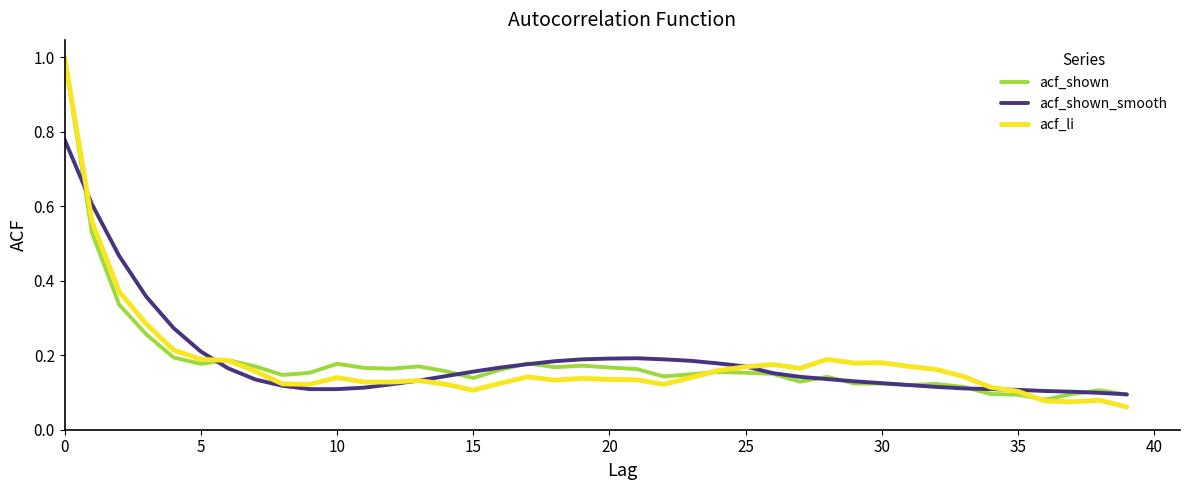

Which series has the widest spread of values?

acf_li